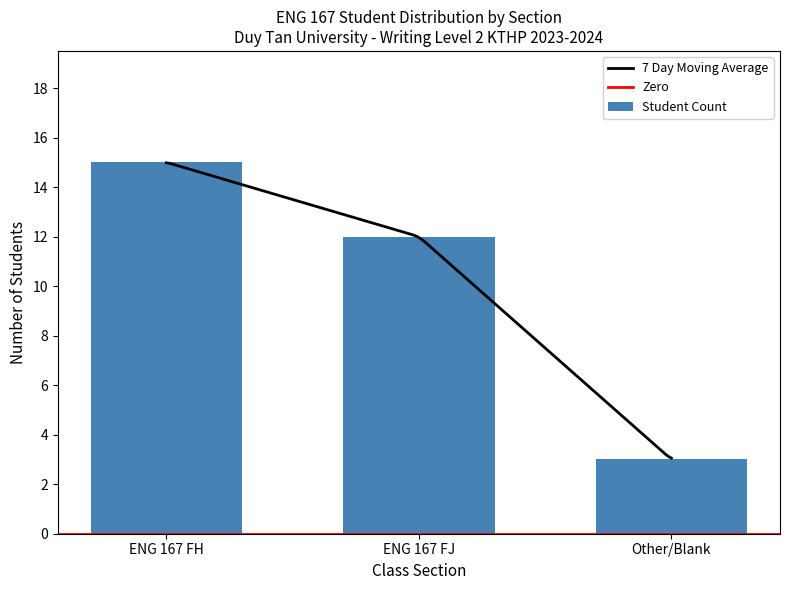

What is the value of the 3rd bar from the left?

3